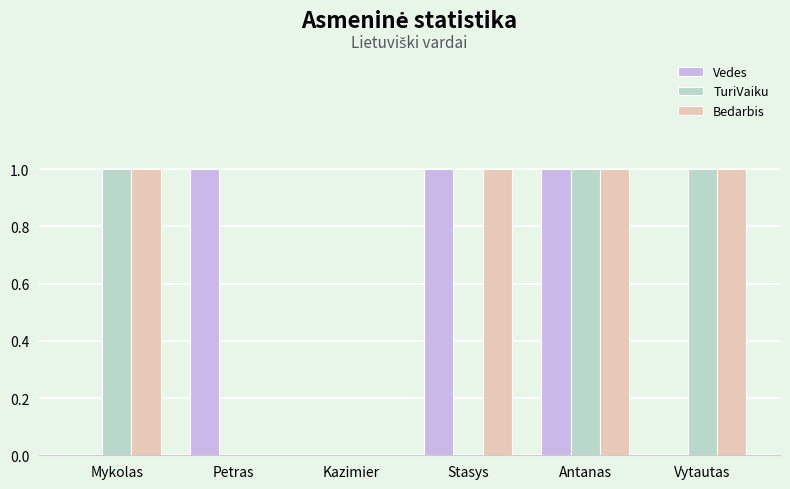

What is the sum of the TuriVaiku values at Kazimier and Mykolas?

1